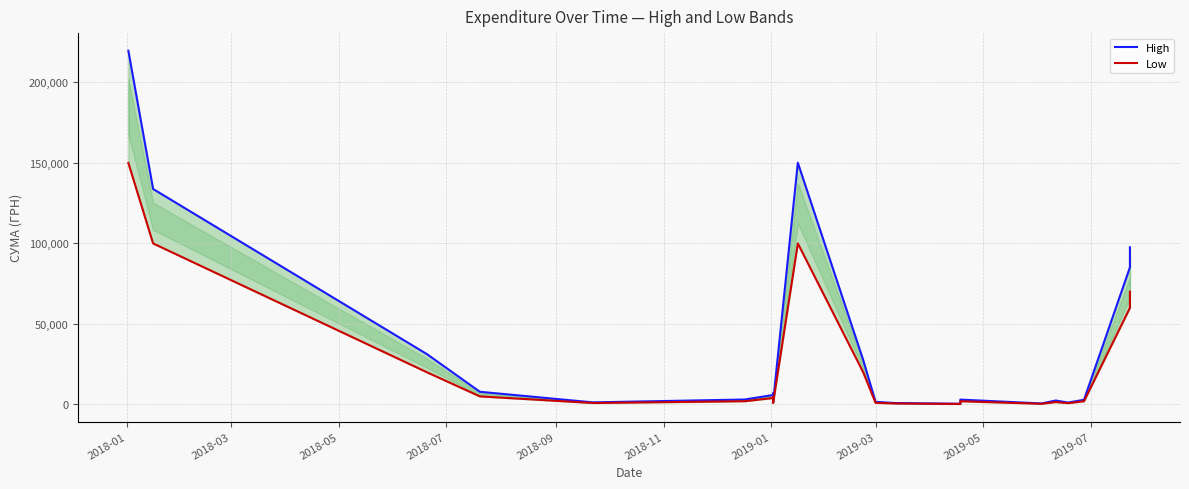

What is the sum of the Low values at 2018-07 and 2019-07?

5900.0